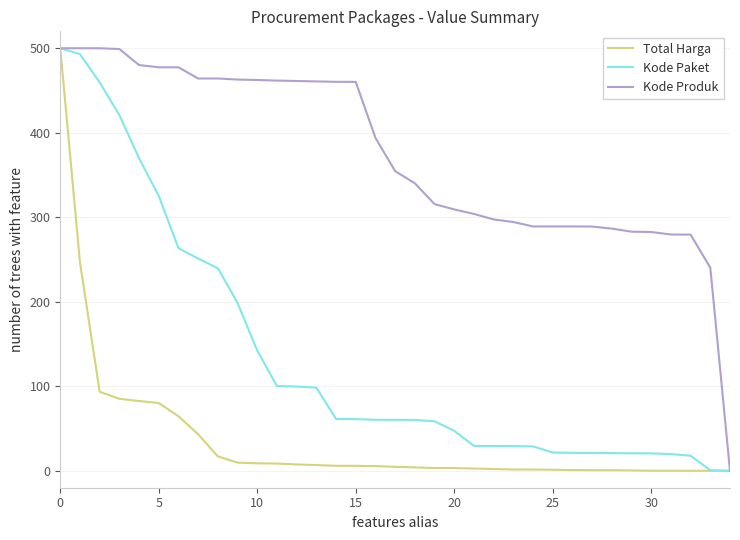

List the series in order of their overall mean, lowest first.

Total Harga, Kode Paket, Kode Produk